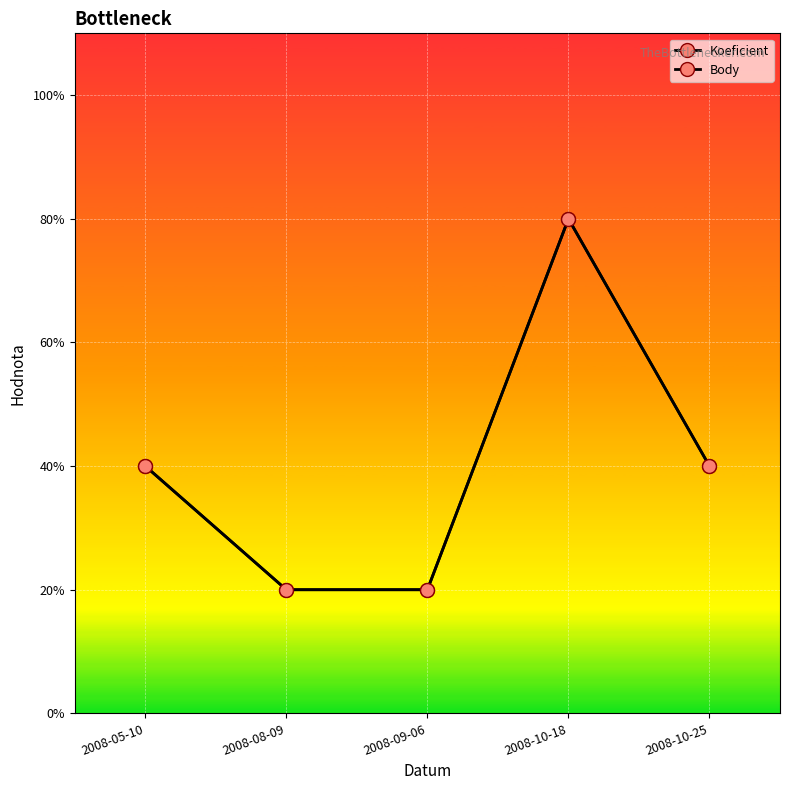

What is the label of the 2nd point from the left?

2008-08-09